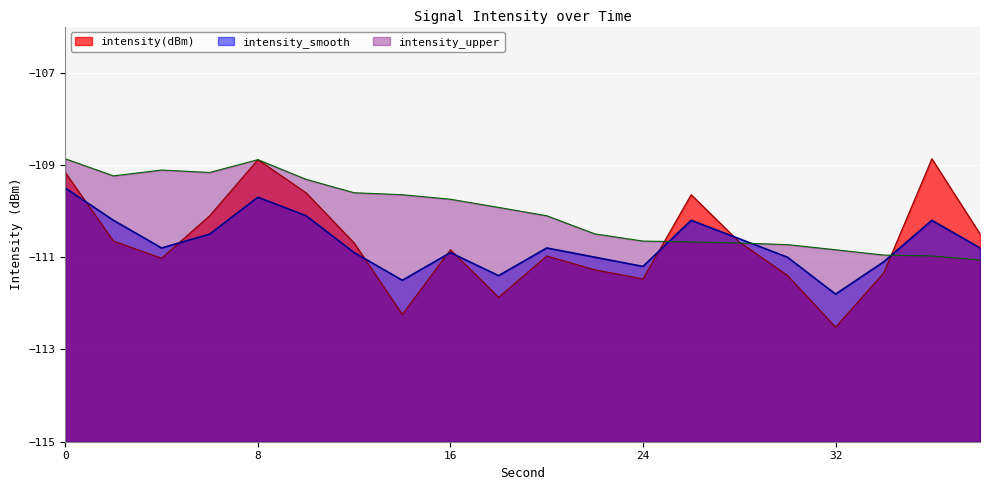

Reading left to right, transcribe all the data shown in this chart.

intensity(dBm): -109.2	-110.7	-111.0	-110.1	-108.9	-109.6	-110.7	-112.2	-110.8	-111.9	-111.0	-111.3	-111.5	-109.6	-110.7	-111.4	-112.5	-111.3	-108.9	-110.5
intensity_smooth: -109.5	-110.2	-110.8	-110.5	-109.7	-110.1	-110.9	-111.5	-110.9	-111.4	-110.8	-111.0	-111.2	-110.2	-110.6	-111.0	-111.8	-111.1	-110.2	-110.8
intensity_upper: -108.9	-109.2	-109.1	-109.2	-108.9	-109.3	-109.6	-109.6	-109.7	-109.9	-110.1	-110.5	-110.7	-110.7	-110.7	-110.7	-110.8	-111.0	-111.0	-111.1